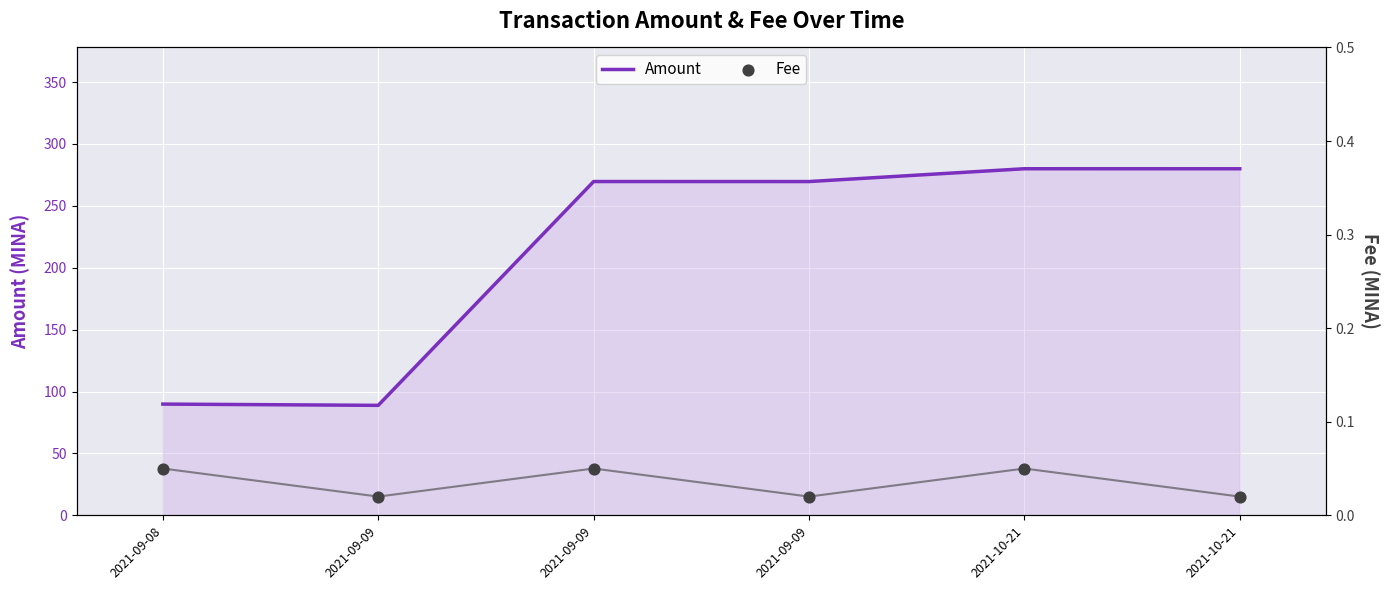

Which series reaches the minimum Y coordinate?

Fee